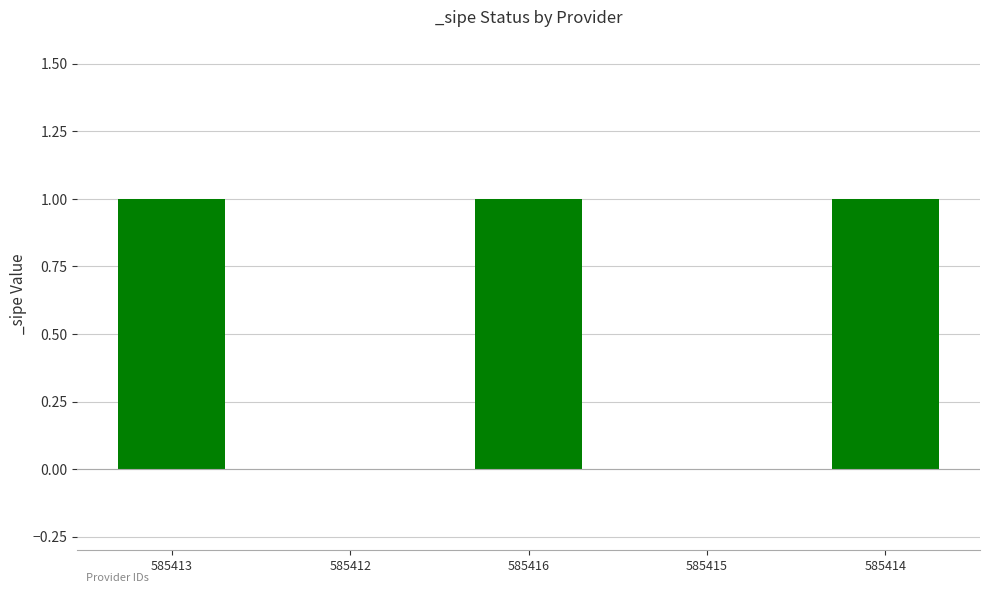

The value at 585412 is 0. True or false?

True